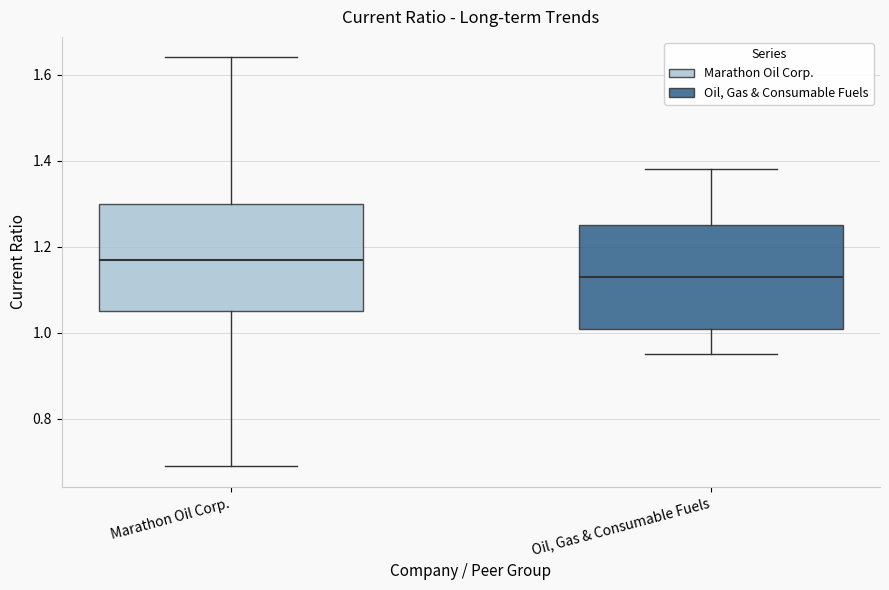

Reading left to right, read every box against the y-axis: the position of its median line, the range the box covers, and the ends of its whiskers. The values are not printed on the chart, so give them approximately, as read against the axis.

Marathon Oil Corp.: median 1.18, box 1.06 to 1.30, whiskers 0.70 to 1.64
Oil, Gas & Consumable Fuels: median 1.14, box 1.02 to 1.26, whiskers 0.96 to 1.38